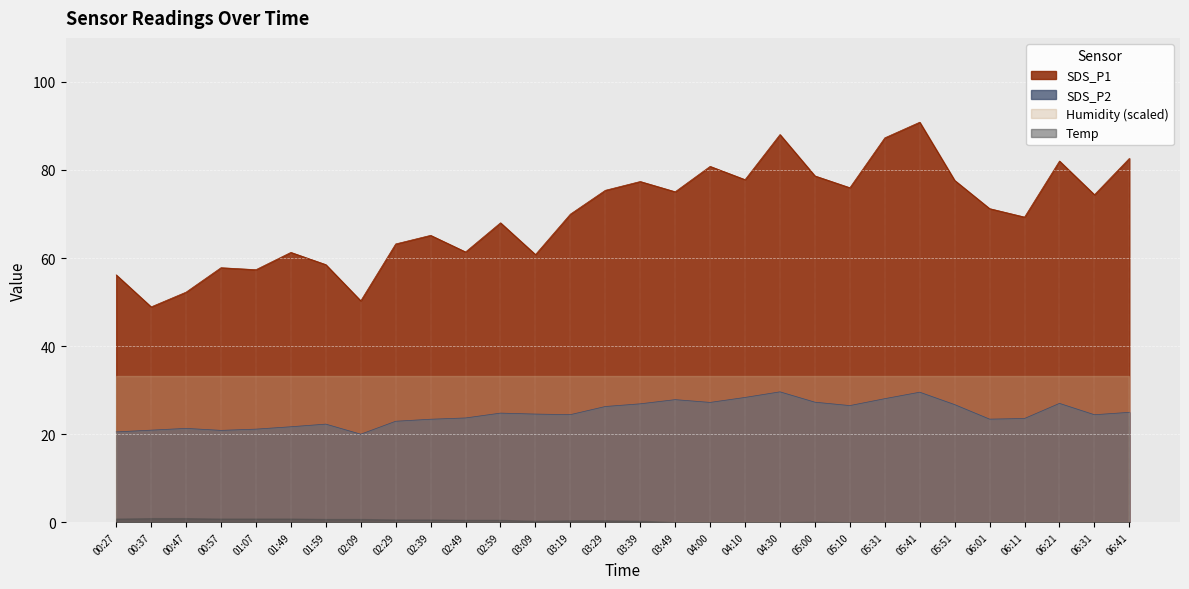

True or false: SDS_P2 has more than 0 points higher than both neighbors.

True